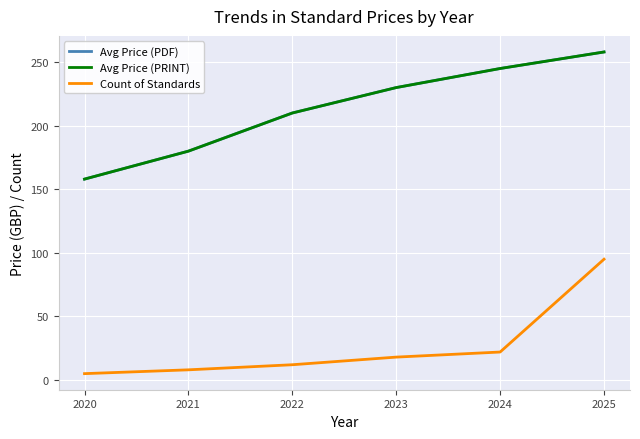

Does the chart display data point markers on the line(s)?

No